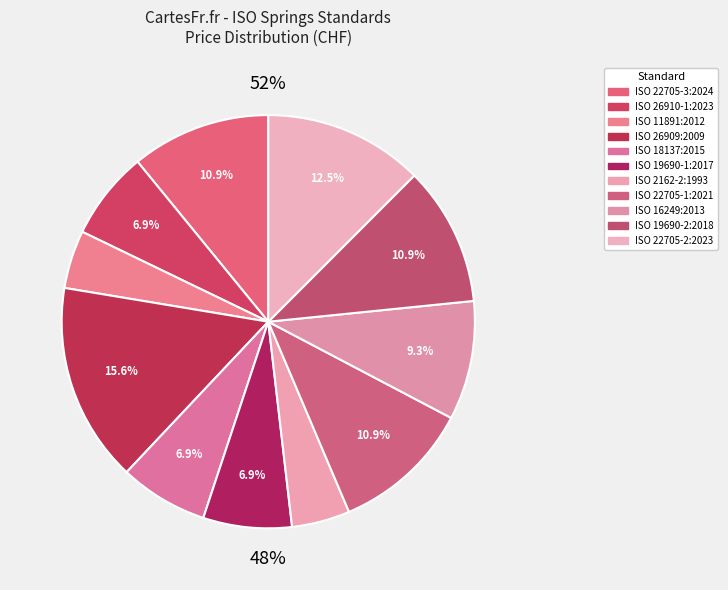

To the nearest percent, what is the average slice percentage?

9%